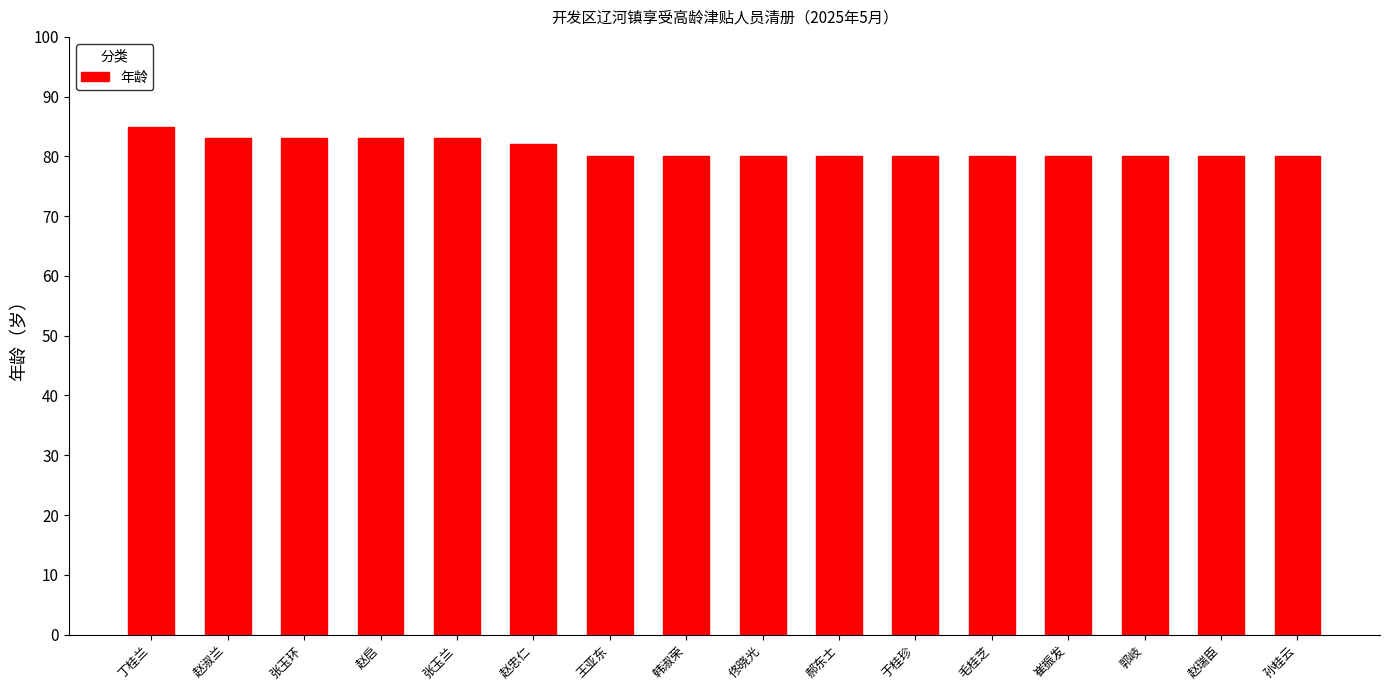

What is the minimum value shown in the chart?

80